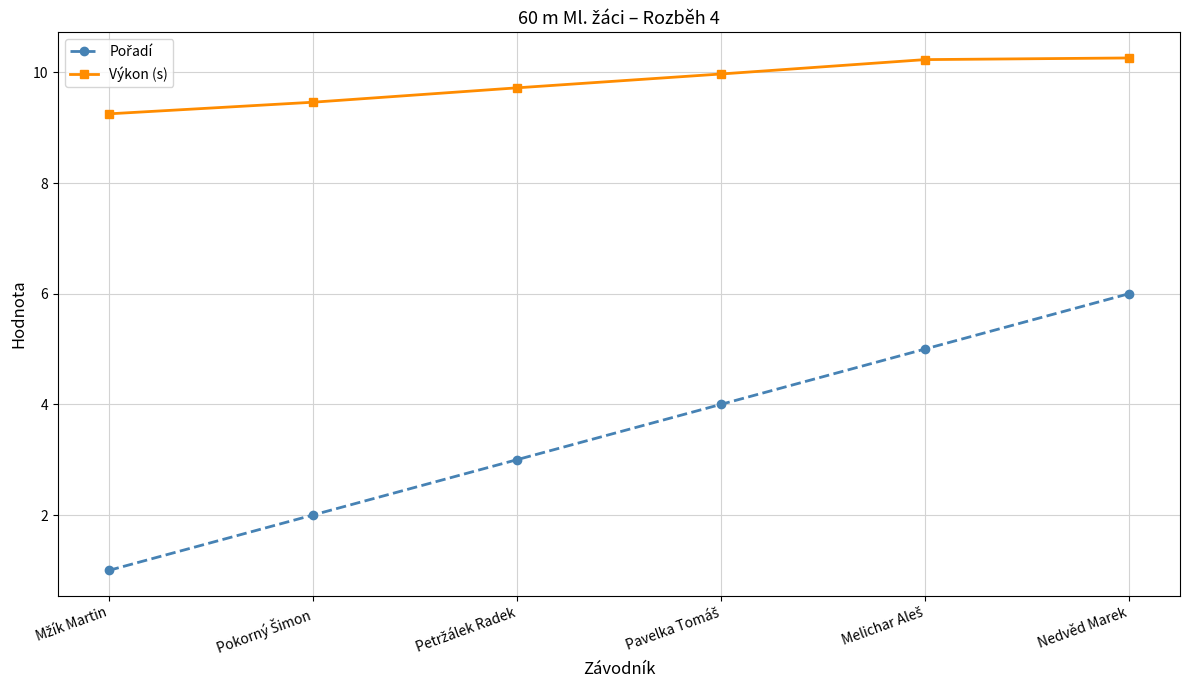

What is the minimum value shown in the chart?

1.0